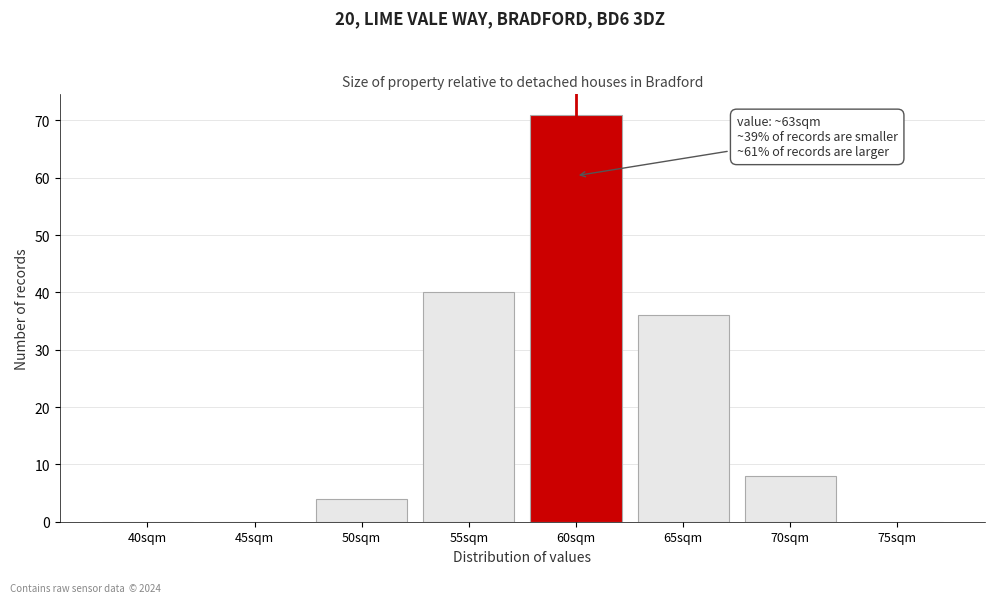

At which label is the value closest to 35?

65sqm